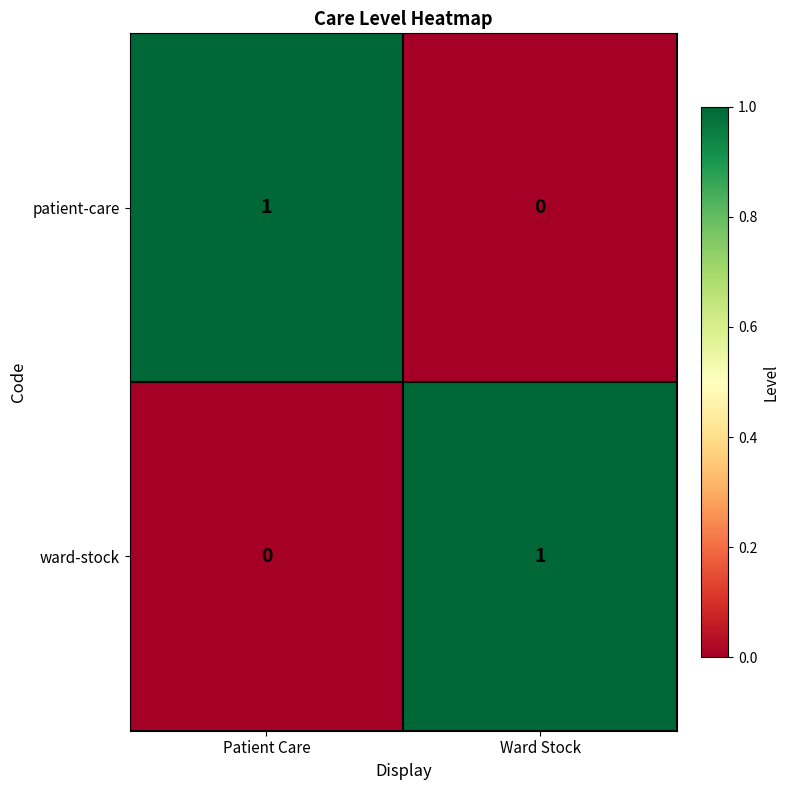

Reading left to right, transcribe all the data shown in this chart.

patient-care: 1	0
ward-stock: 0	1